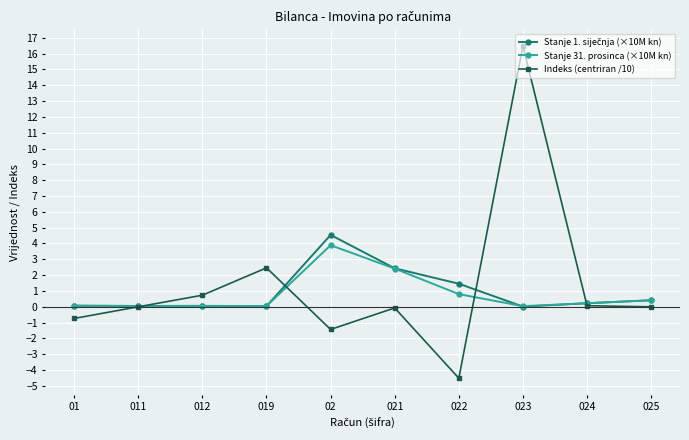

Is the value of Stanje 31. prosinca (×10M kn) at 025 greater than the value of Indeks (centriran /10) at 01?

Yes